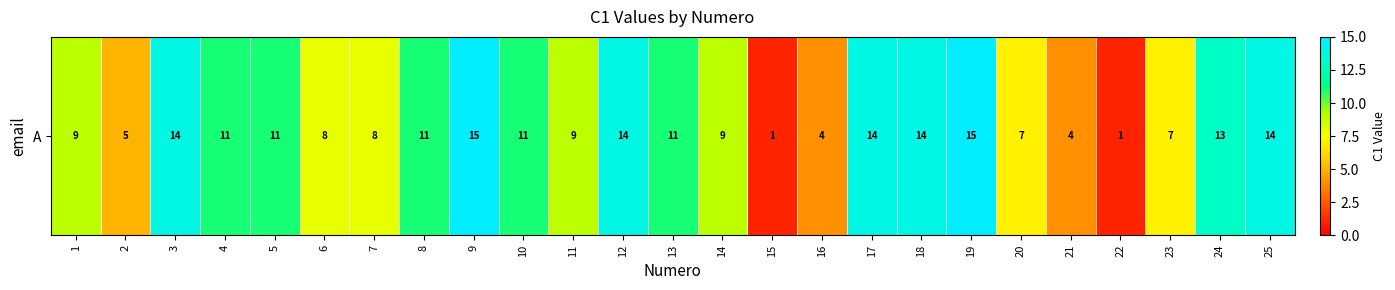

Rank the categories by value from highest to lowest.

9, 19, 3, 12, 17, 18, 25, 24, 4, 5, 8, 10, 13, 1, 11, 14, 6, 7, 20, 23, 2, 16, 21, 15, 22